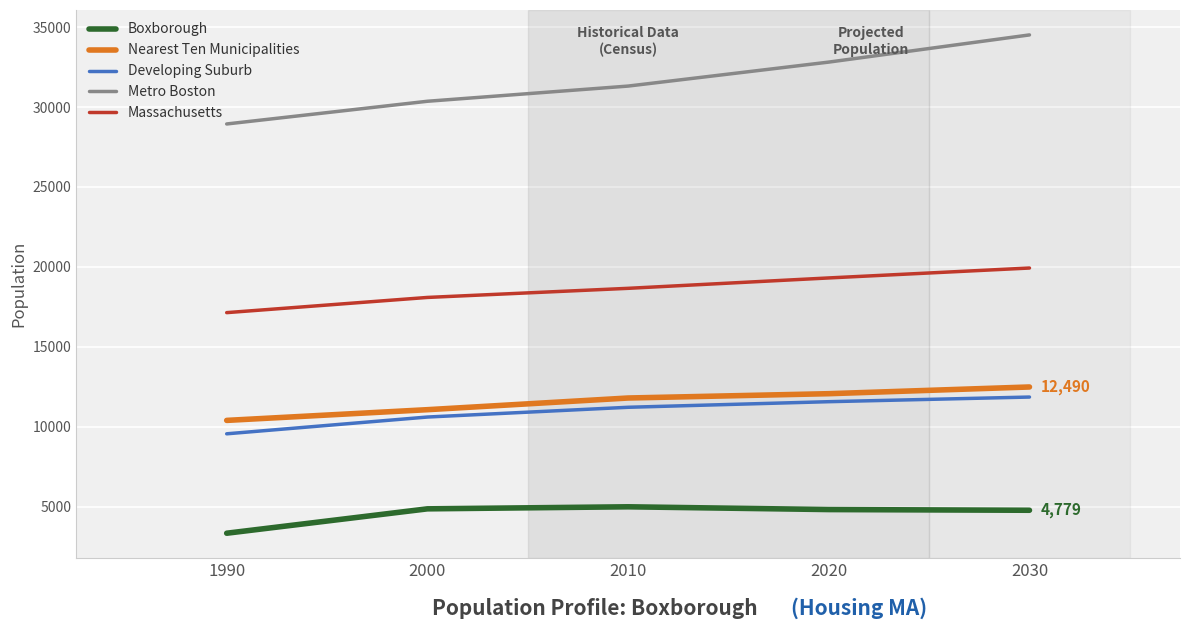

True or false: Developing Suburb and Massachusetts intersect in this chart.

False